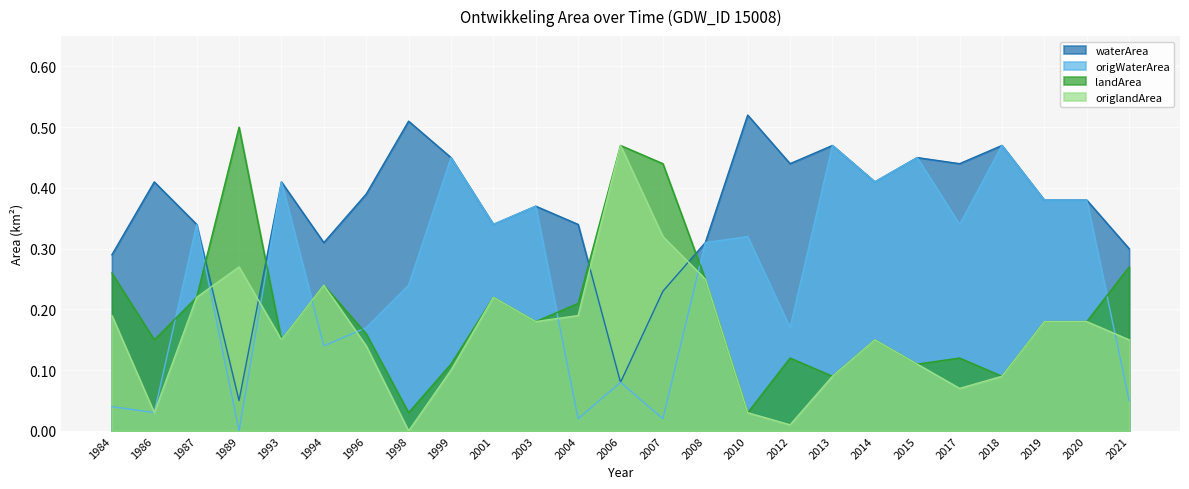

Does the chart display data point markers on the line(s)?

No